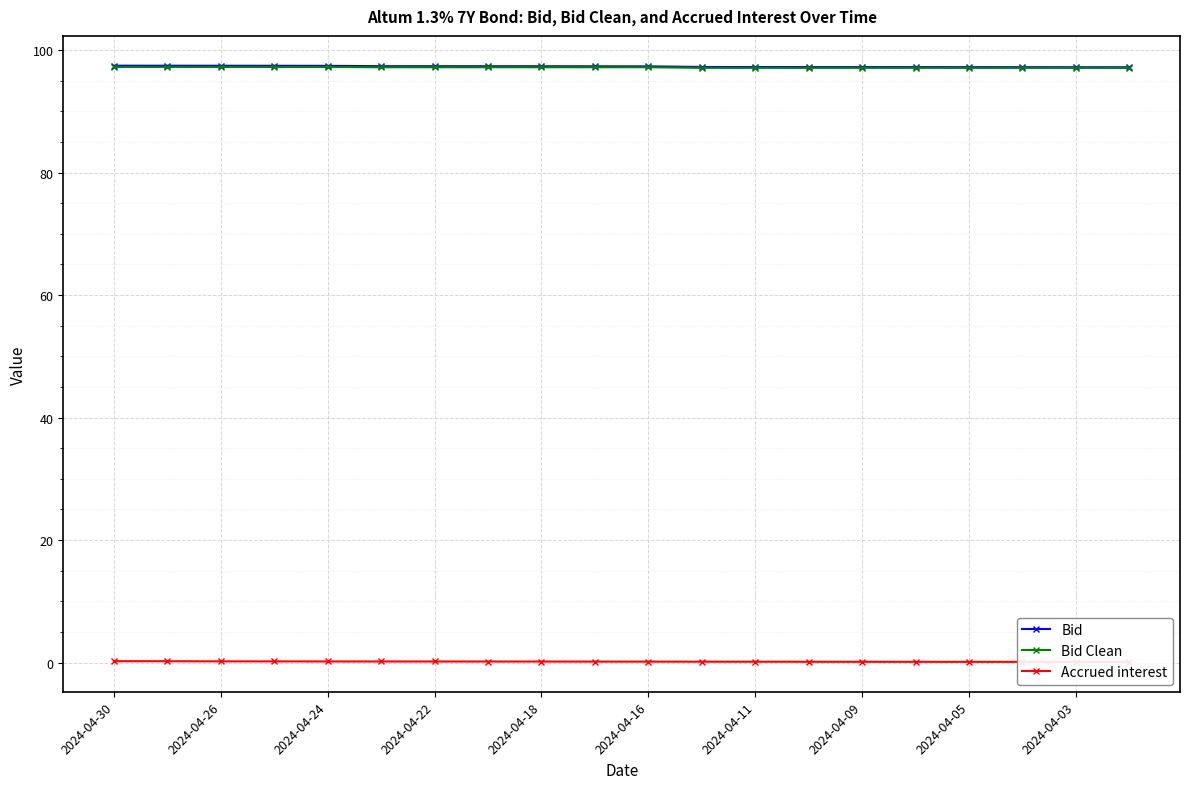

What is the average value of the Bid Clean series?

97.2